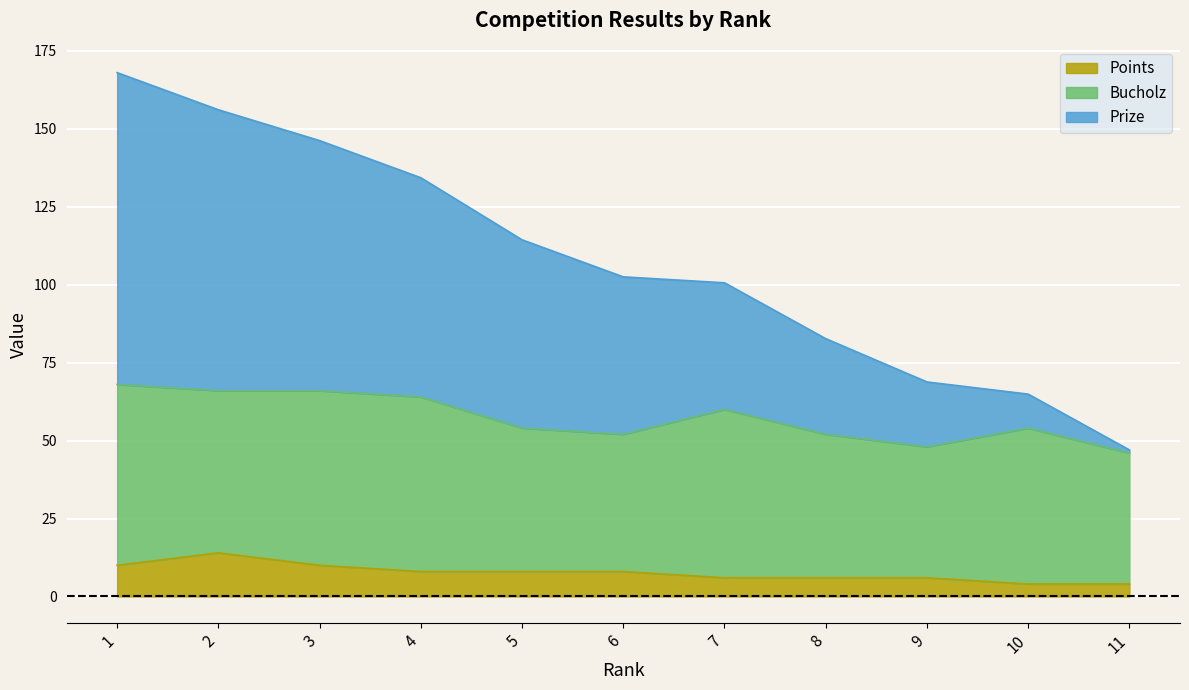

Which has a higher value, 2 or 8?

2